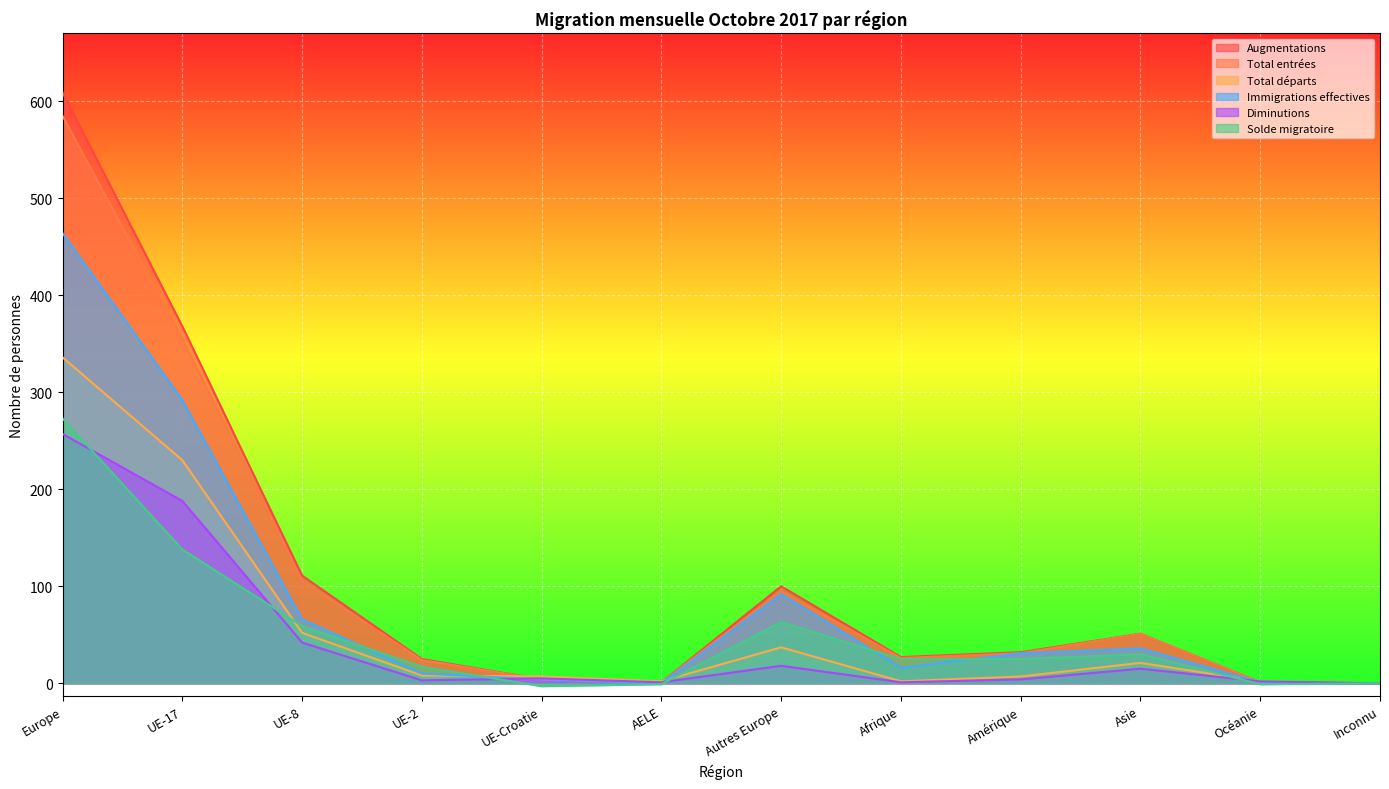

What is the label of the 1st point from the right?

Inconnu